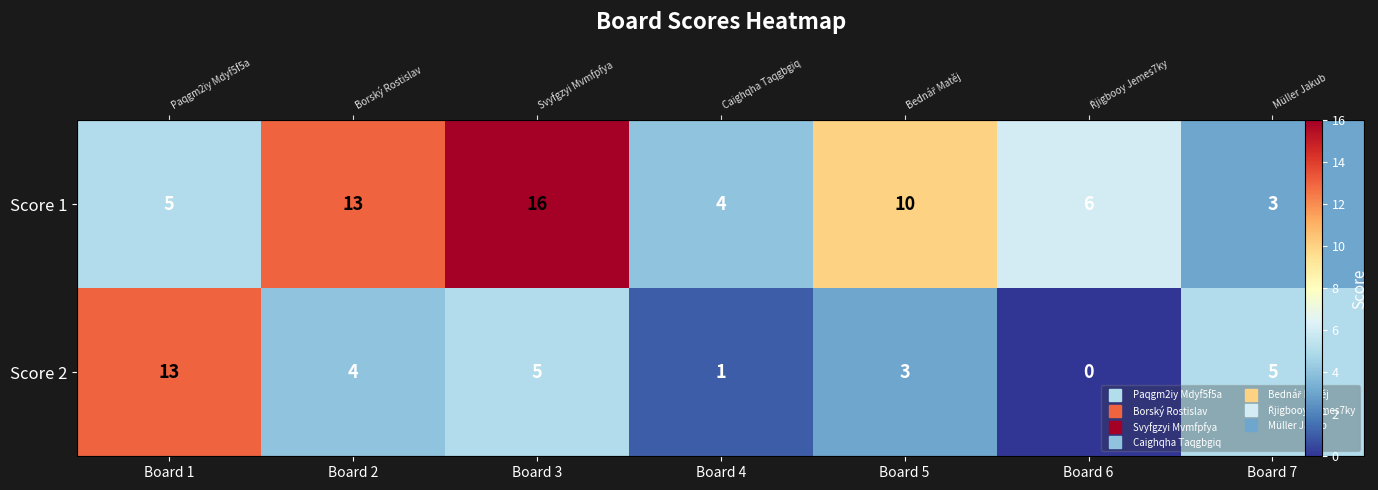

Which has a higher value, Board 6 or Board 3?

Board 3